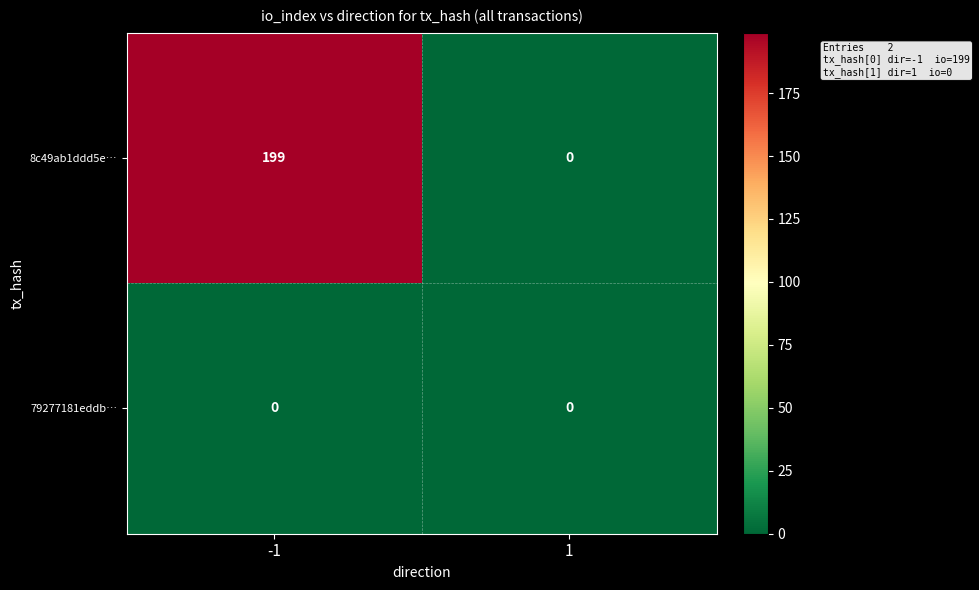

How many series are shown in this chart?

2